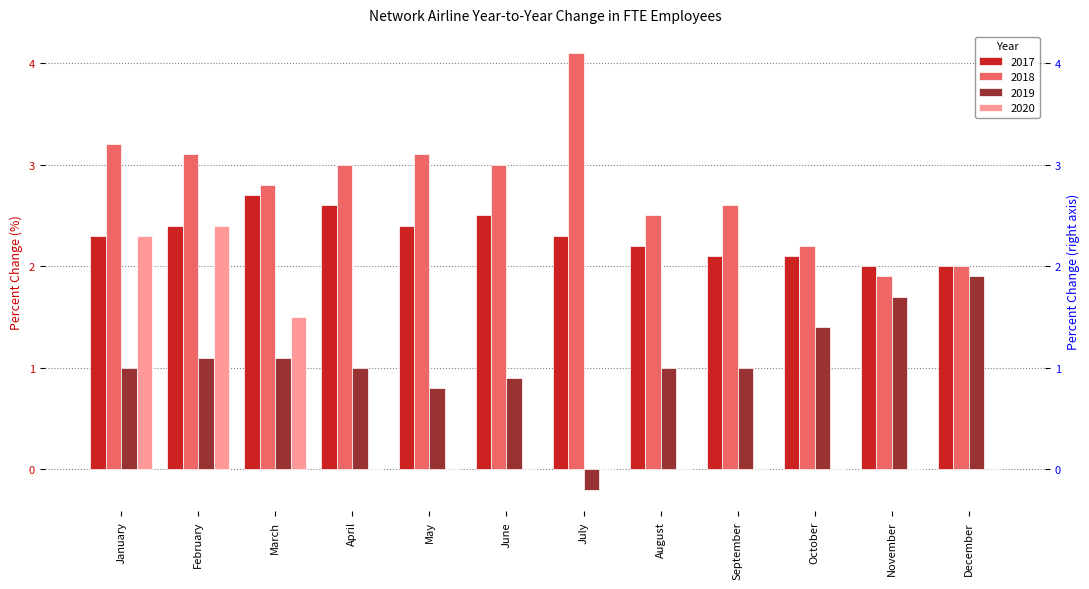

What is the value of the 2019 bar at the 9th from the left?

1.0